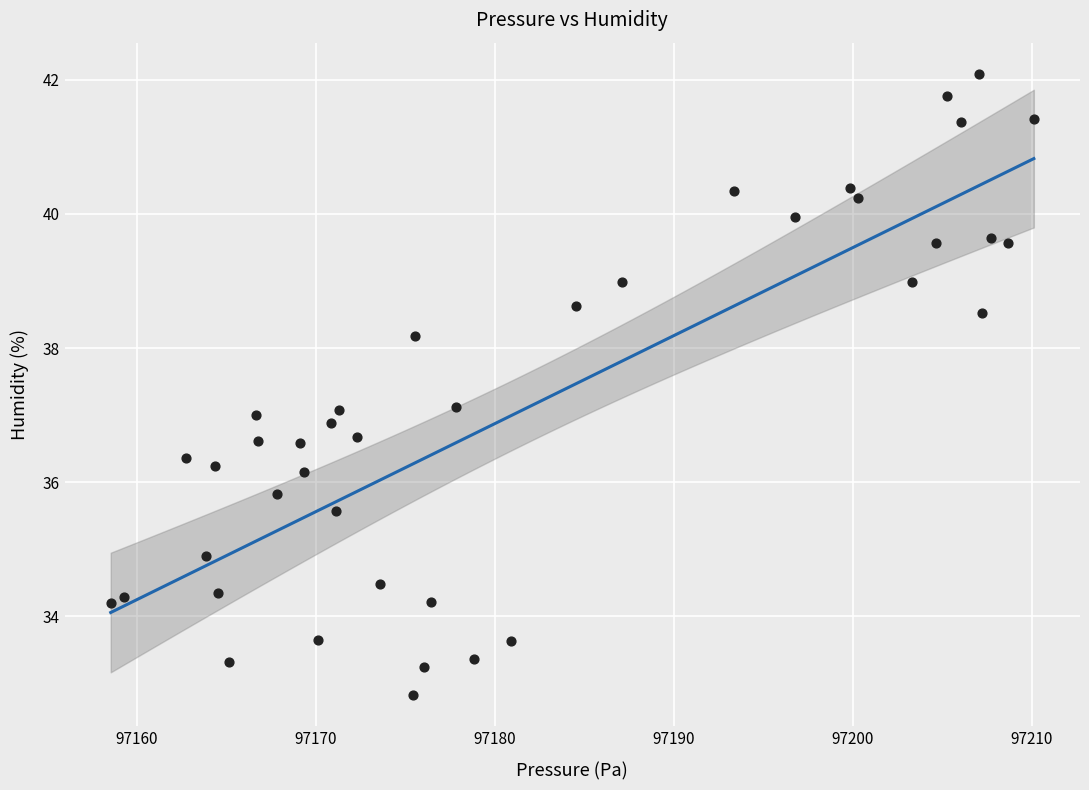

What is the range of X values (max minus min)?

51.6